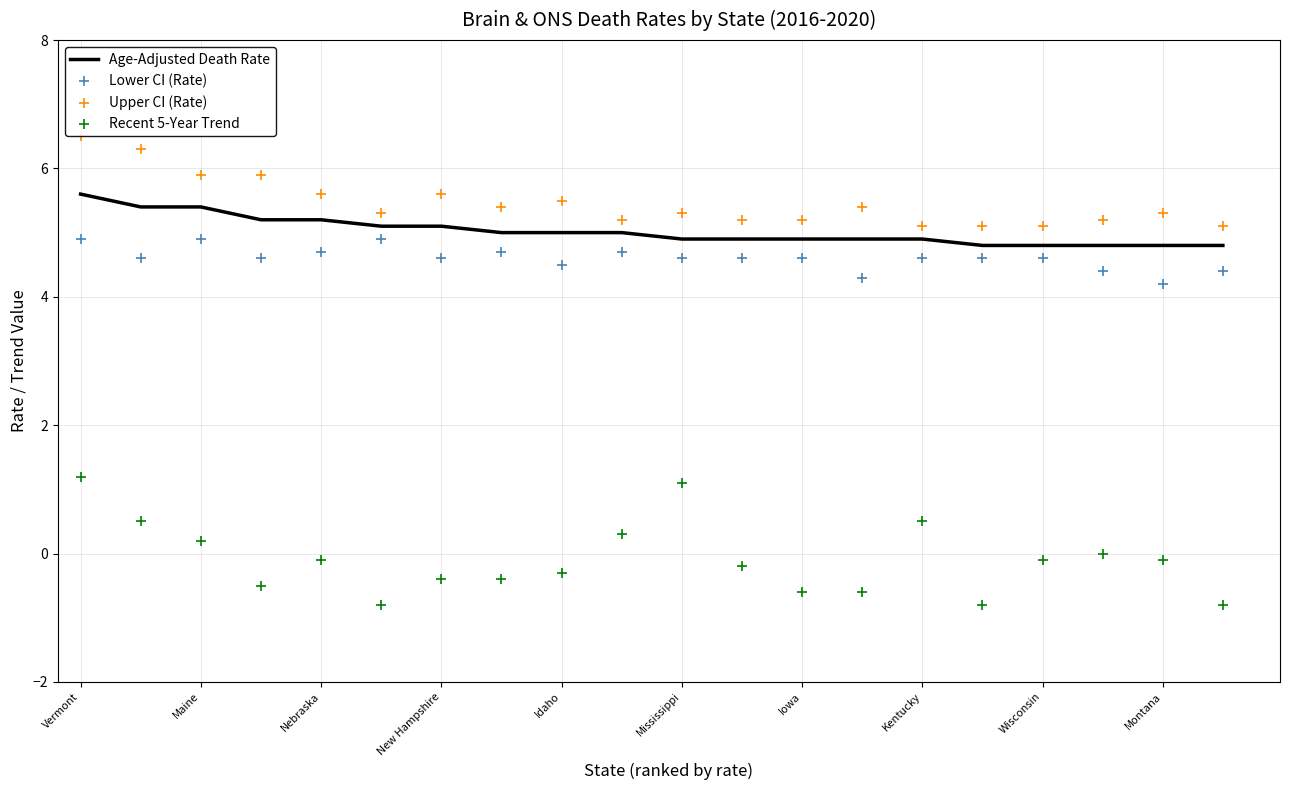

Is it true that Age-Adjusted Death Rate equals 6.6 at Idaho?

False